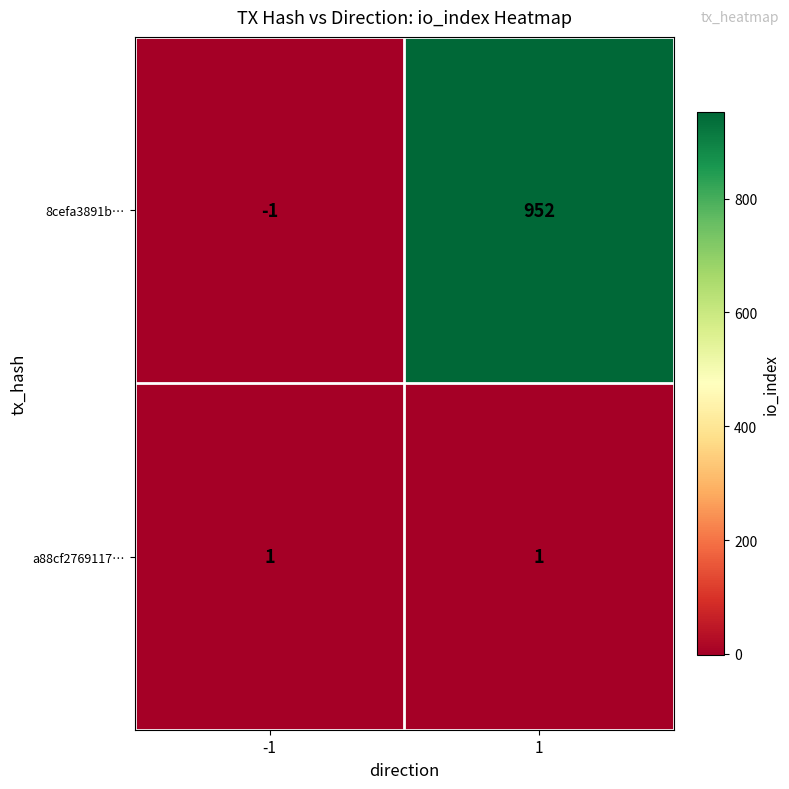

List the series in order of their overall mean, lowest first.

a88cf2769117…, 8cefa3891b…